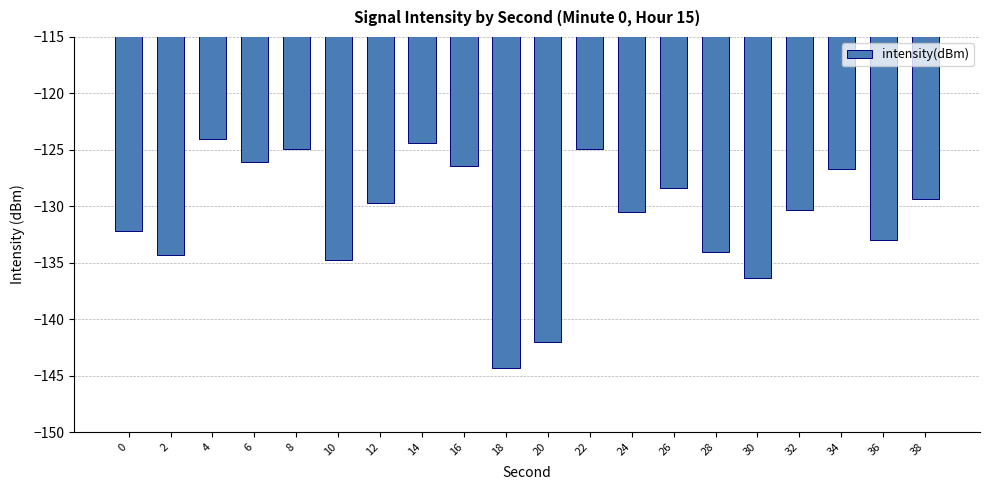

What is the approximate value at 24?

-130.5